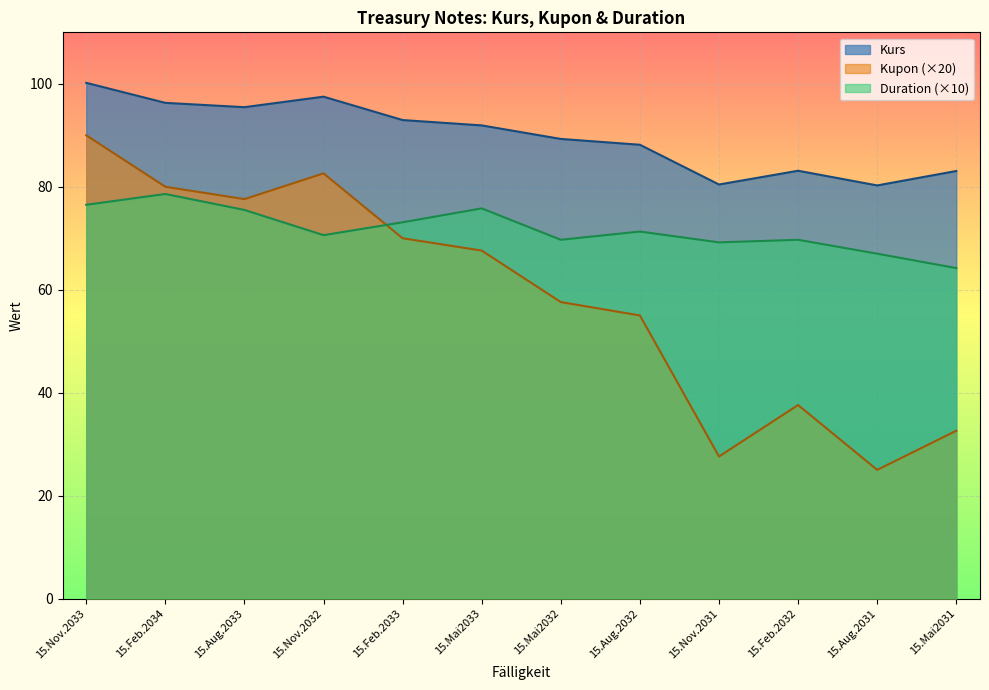

The value of Kupon at 15.Feb.2034 is 140.3. True or false?

False